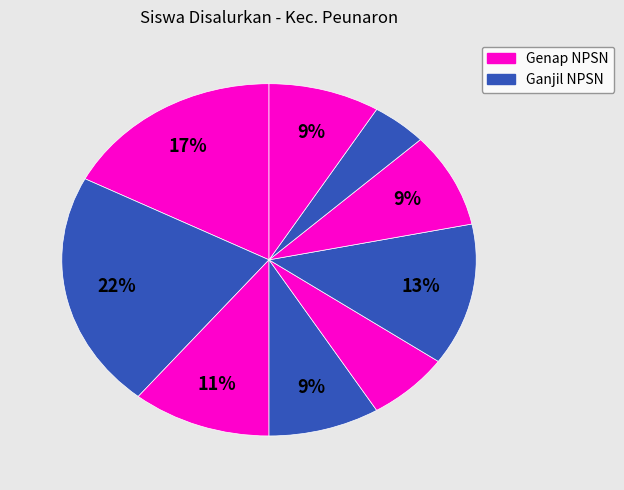

How many segments does this pie chart have?

9